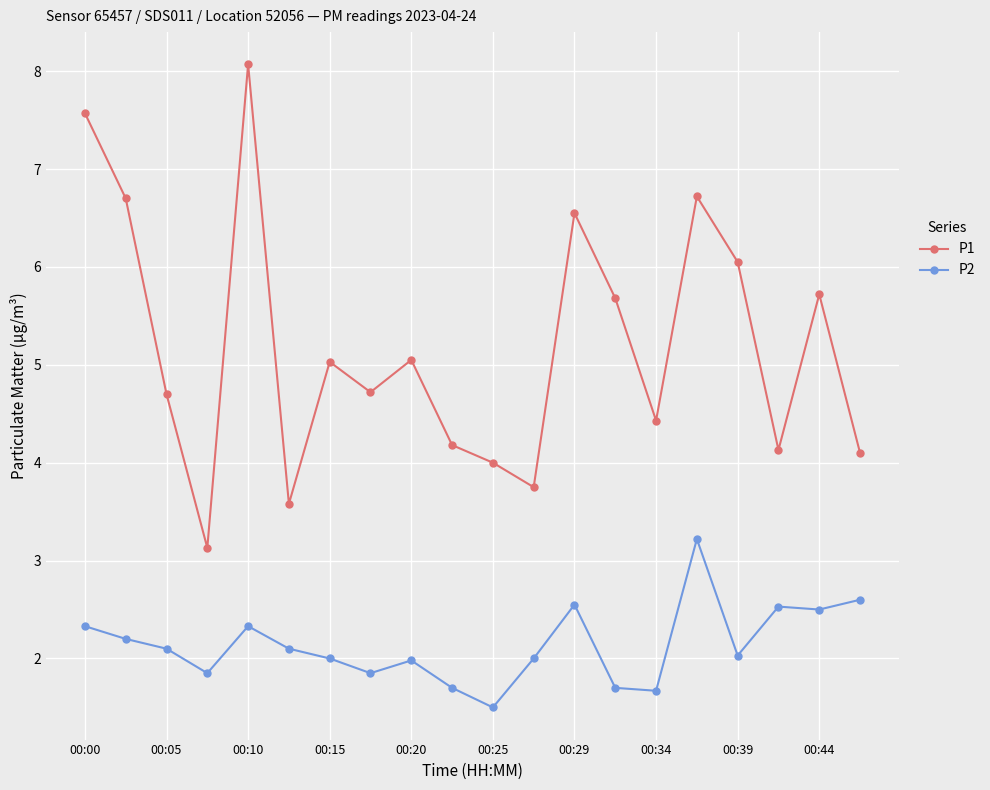

What is the value of the P1 point at the 5th from the left?

8.1